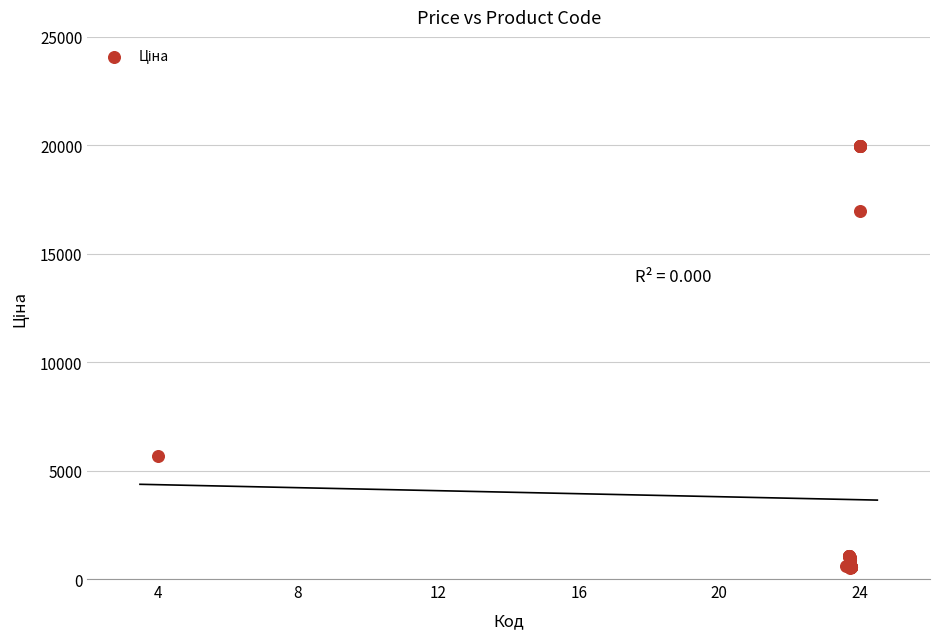

What Y value in the scatter plot is closest to 10247?

5673.8